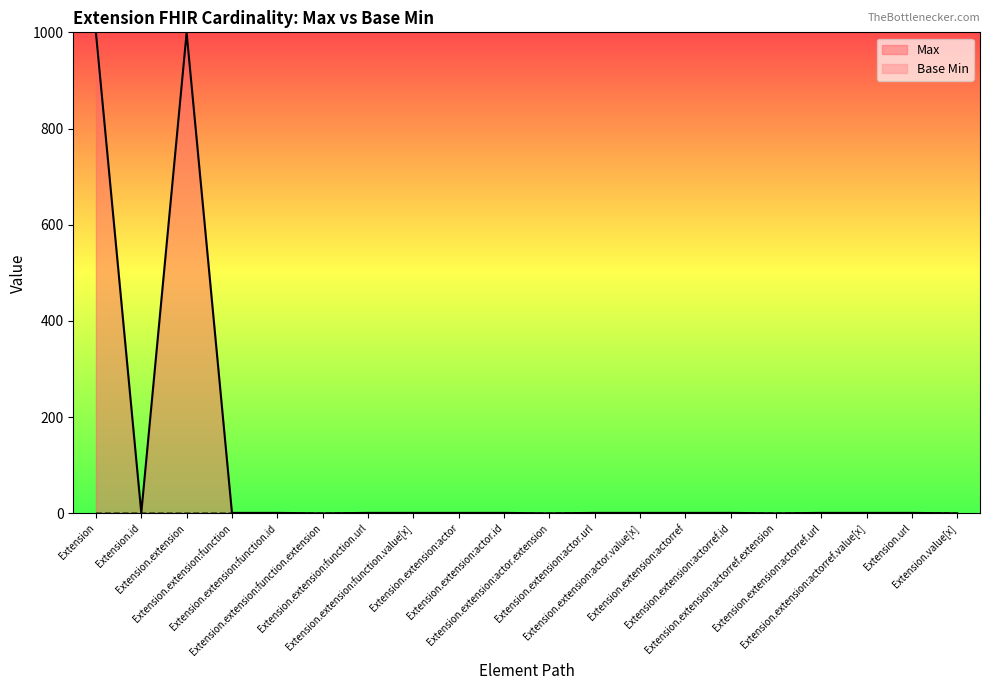

Does the chart have visible grid lines?

No